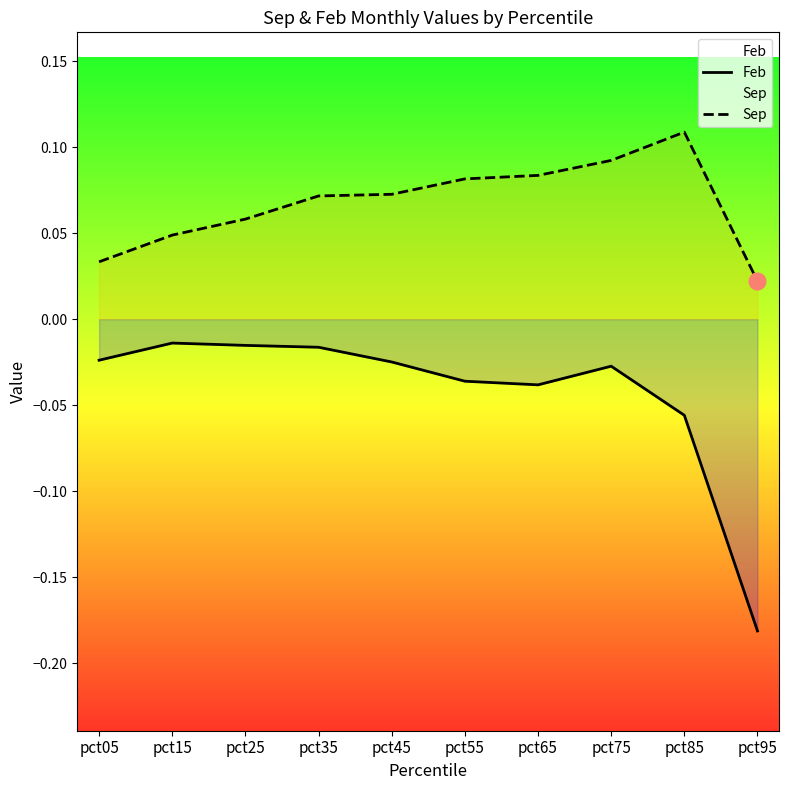

How many series are shown in this chart?

2